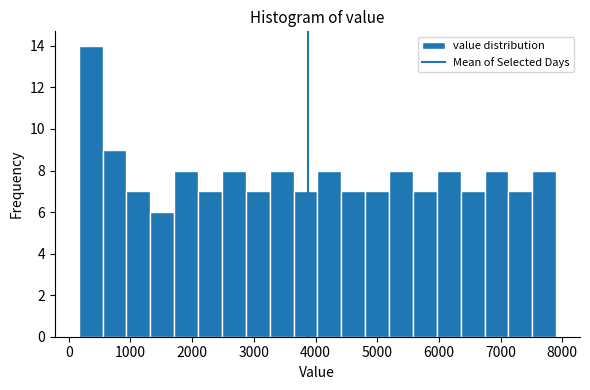

Read against the x-axis, roughly where is the centre of the tallest bar?

400